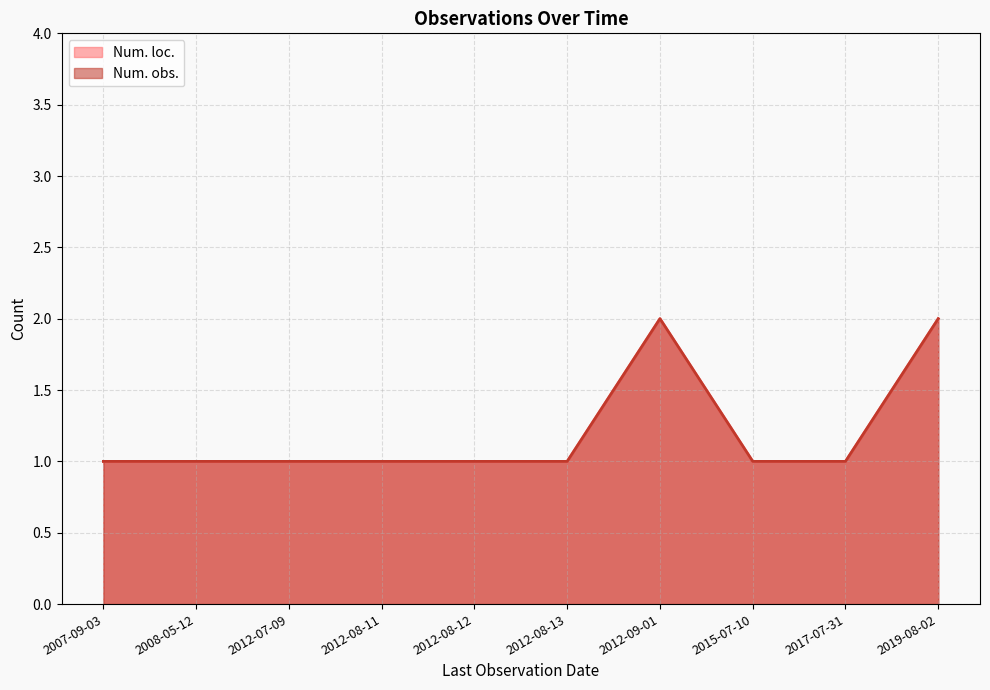

Which series has the largest range (max minus min)?

Num. loc.